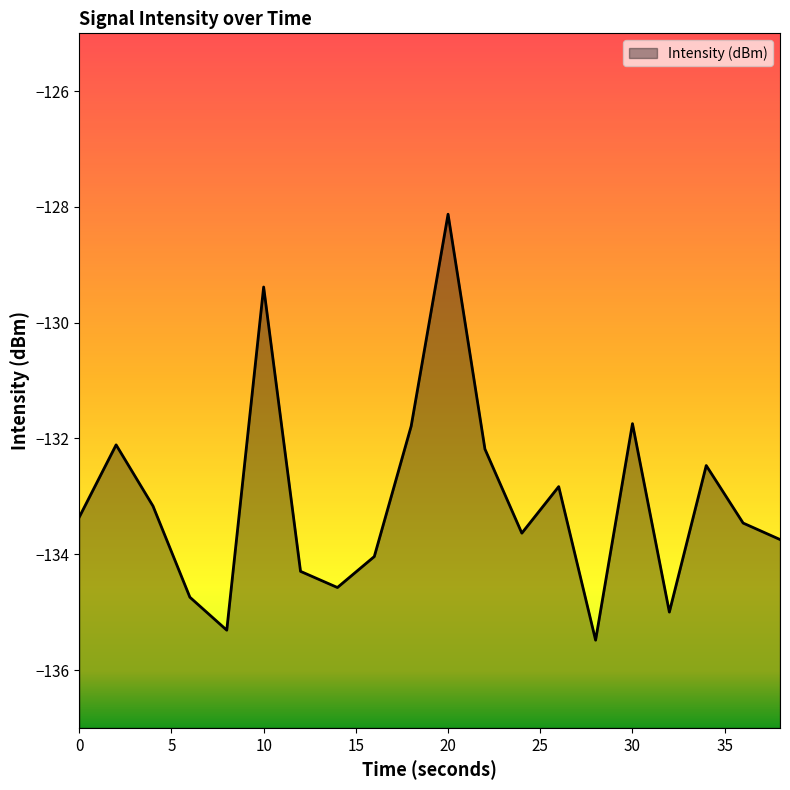

At which label is the value closest to -131?

30